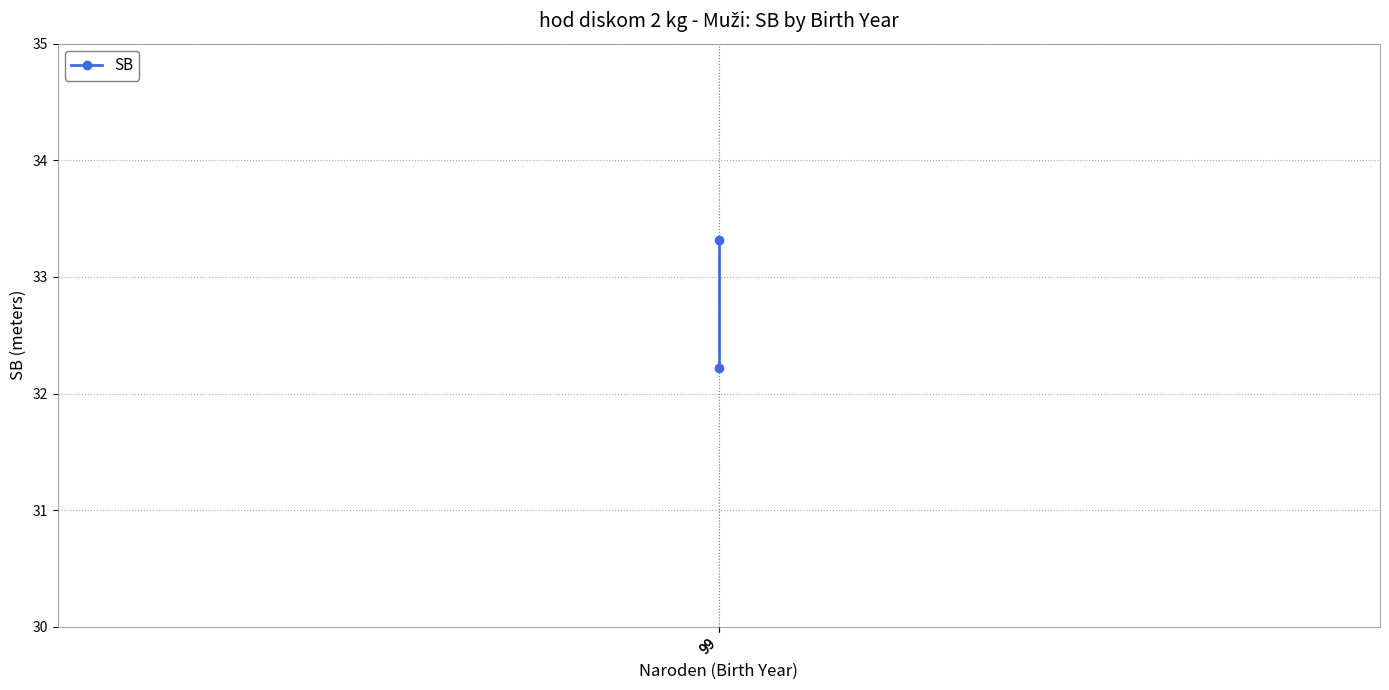

How many data points does each series have?

2